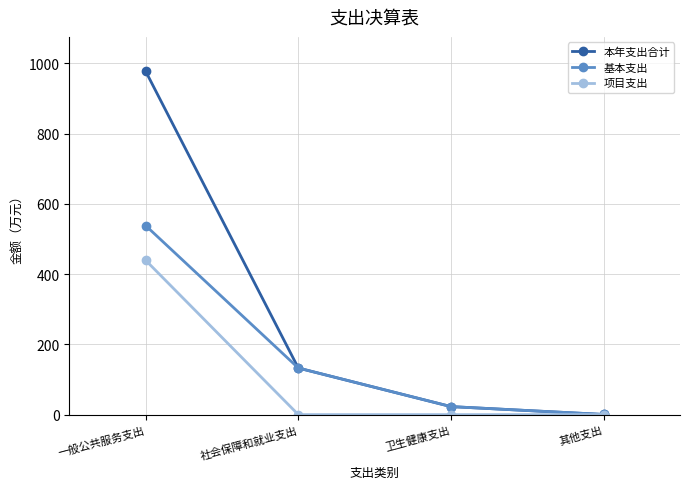

What is the value of the 本年支出合计 point at the 4th from the left?

0.4